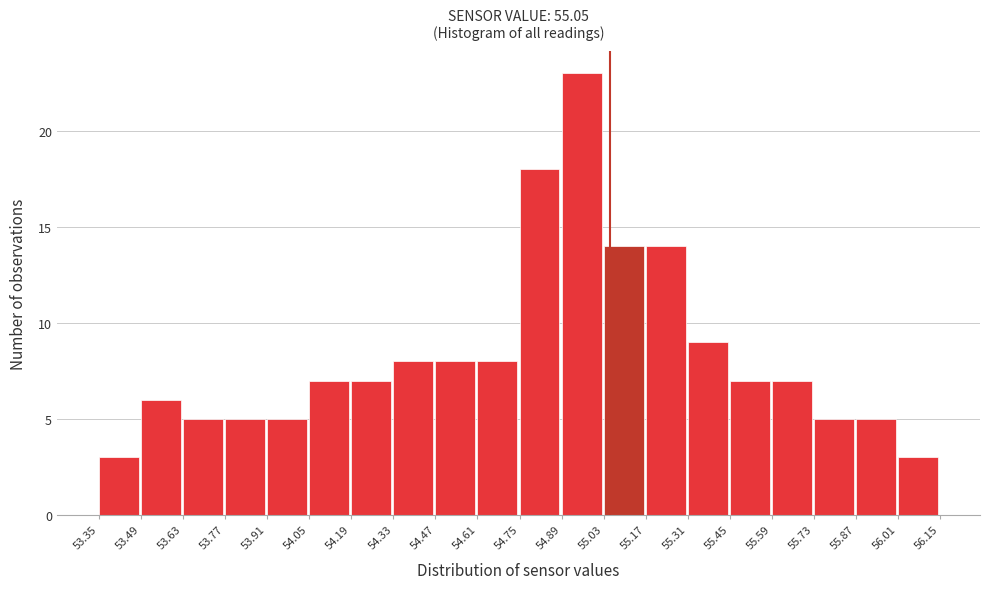

Reading left to right, list every bar in this chart as the range it spans on the x-axis followed by its height. The values are not printed on the chart, so give them approximately, as read against the axis.

53.35 to 53.49: 3
53.49 to 53.63: 6
53.63 to 53.77: 5
53.77 to 53.91: 5
53.91 to 54.05: 5
54.05 to 54.19: 7
54.19 to 54.33: 7
54.33 to 54.47: 8
54.47 to 54.61: 8
54.61 to 54.75: 8
54.75 to 54.89: 18
54.89 to 55.03: 23
55.03 to 55.17: 14
55.17 to 55.31: 14
55.31 to 55.45: 9
55.45 to 55.59: 7
55.59 to 55.73: 7
55.73 to 55.87: 5
55.87 to 56.01: 5
56.01 to 56.15: 3